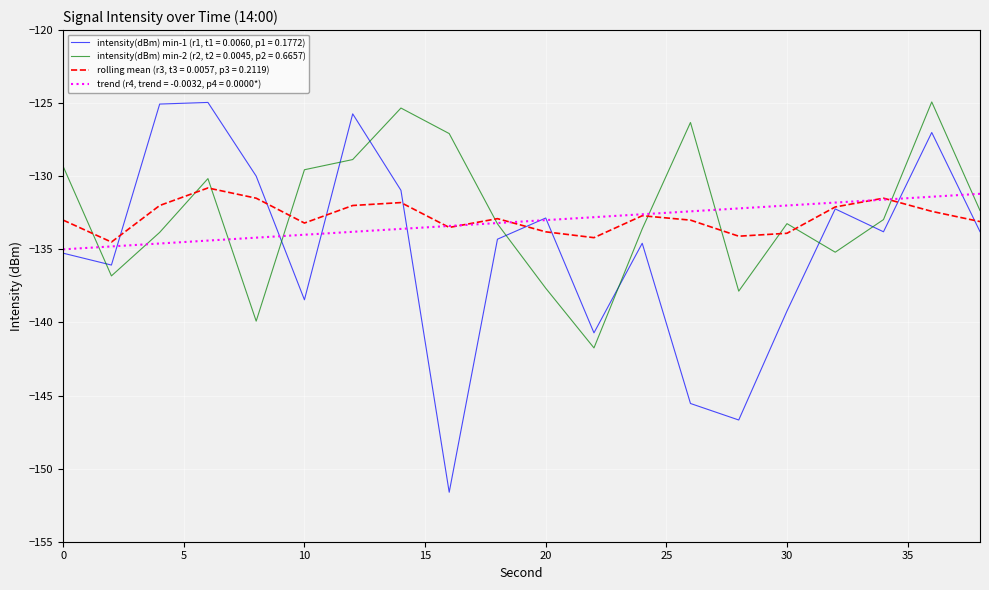

How many intersections are there between intensity(dBm) min-2 (r2, t2 = 0.0045, p2 = 0.6657) and intensity(dBm) min-1 (r1, t1 = 0.0060, p1 = 0.1772)?

8